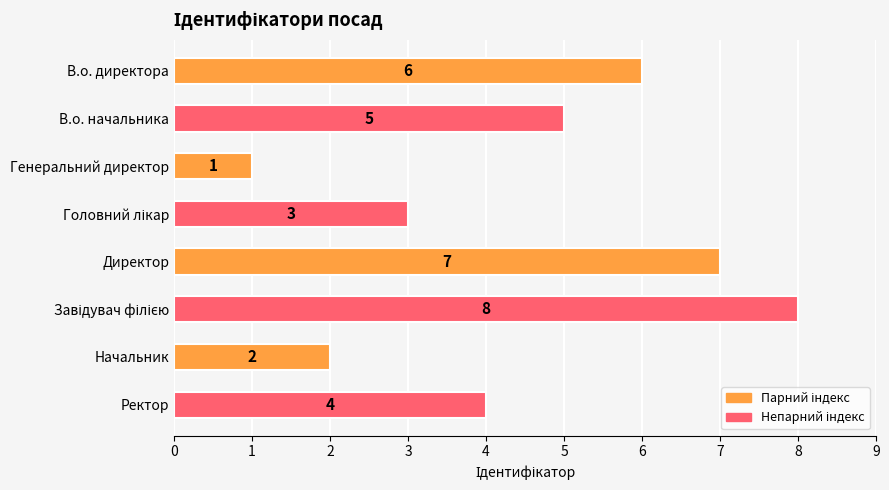

How many bars are there in total?

8